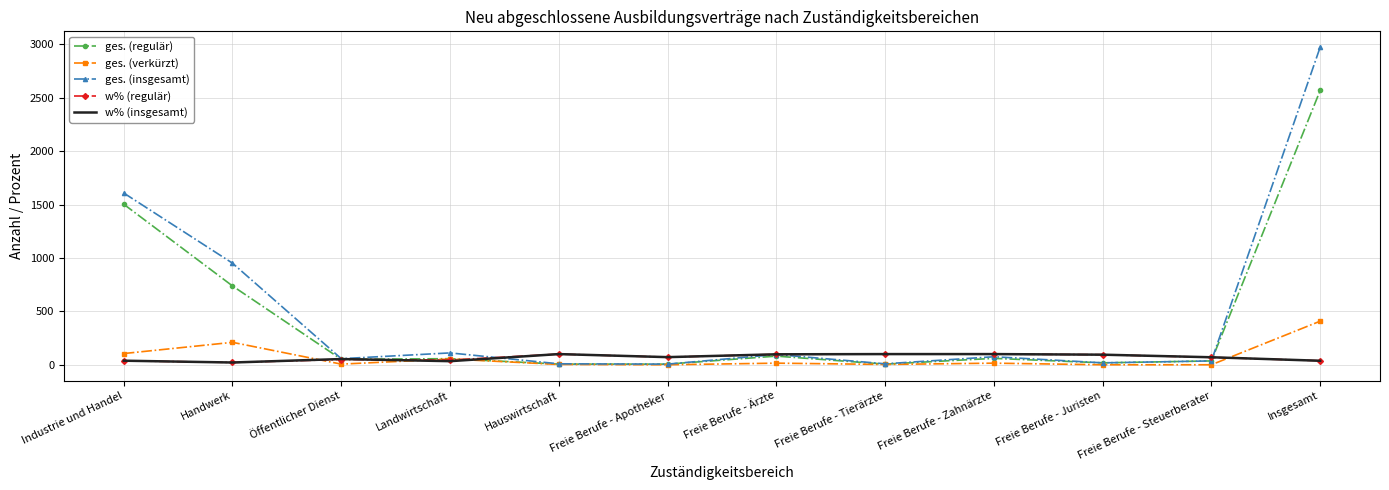

Is it true that w% (insgesamt) equals 37.5 at Insgesamt?

True